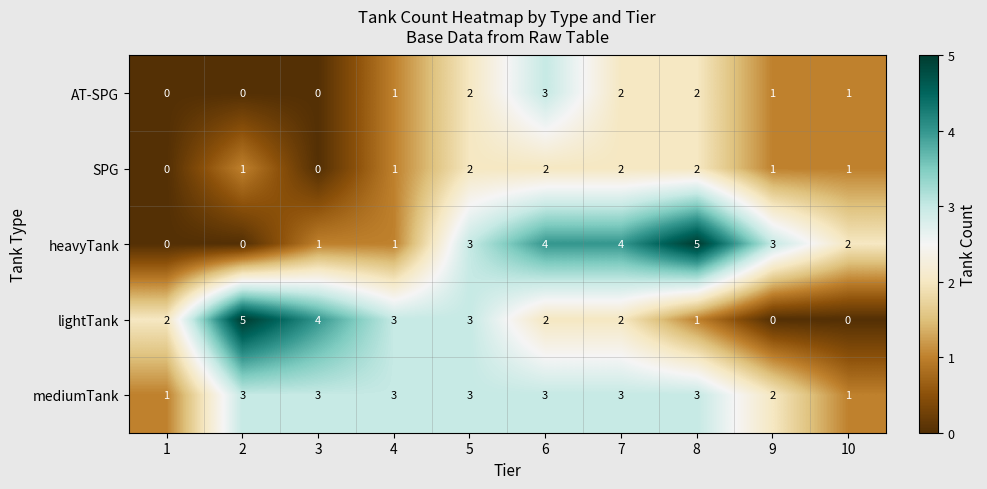

Between 1 and 7, which series saw the biggest shift?

heavyTank